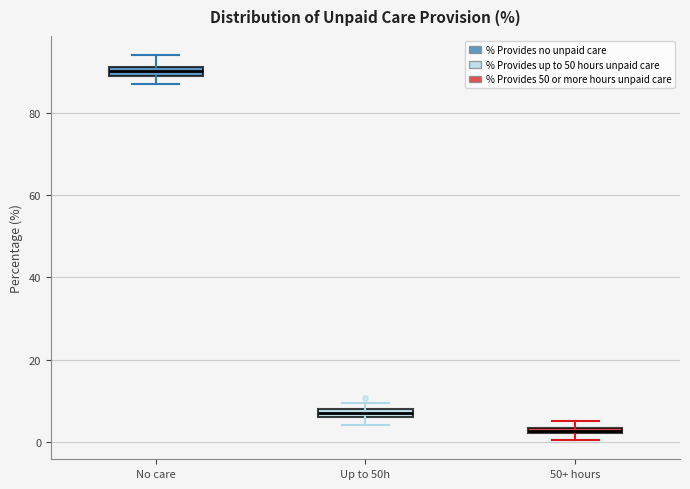

Which box's median line is the highest?

No care